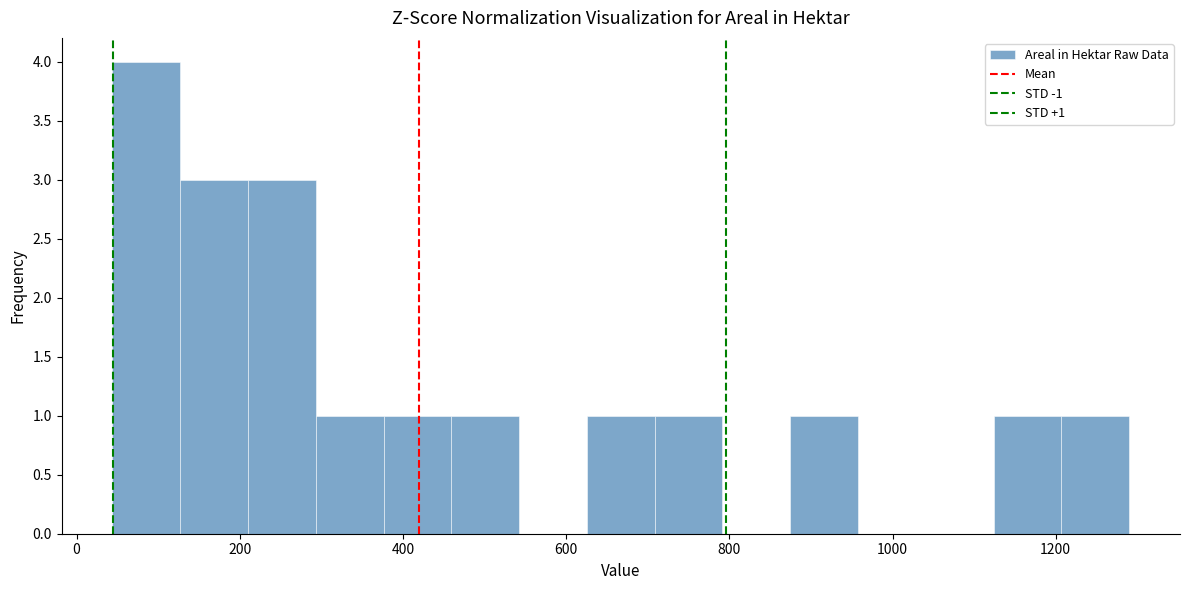

Over which range of the x-axis is the bar tallest?

40 to 120